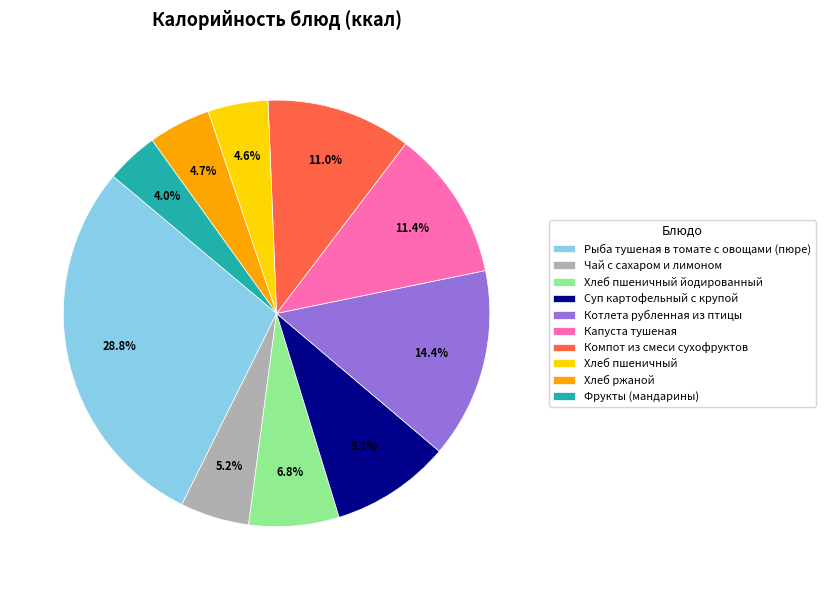

Between Хлеб пшеничный and Котлета рубленная из птицы, which is larger?

Котлета рубленная из птицы